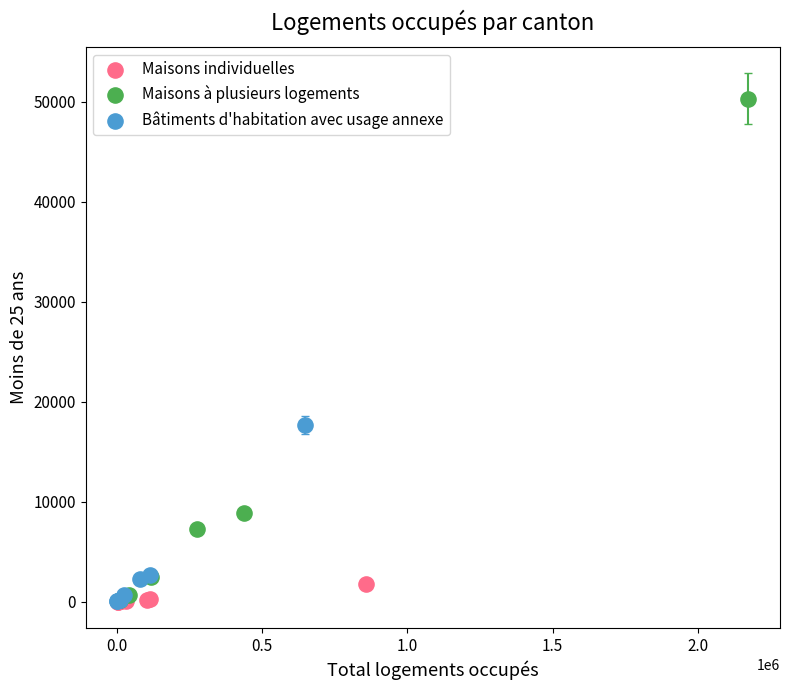

What are all the series names shown in the legend?

Maisons individuelles, Maisons à plusieurs logements, Bâtiments d'habitation avec usage annexe